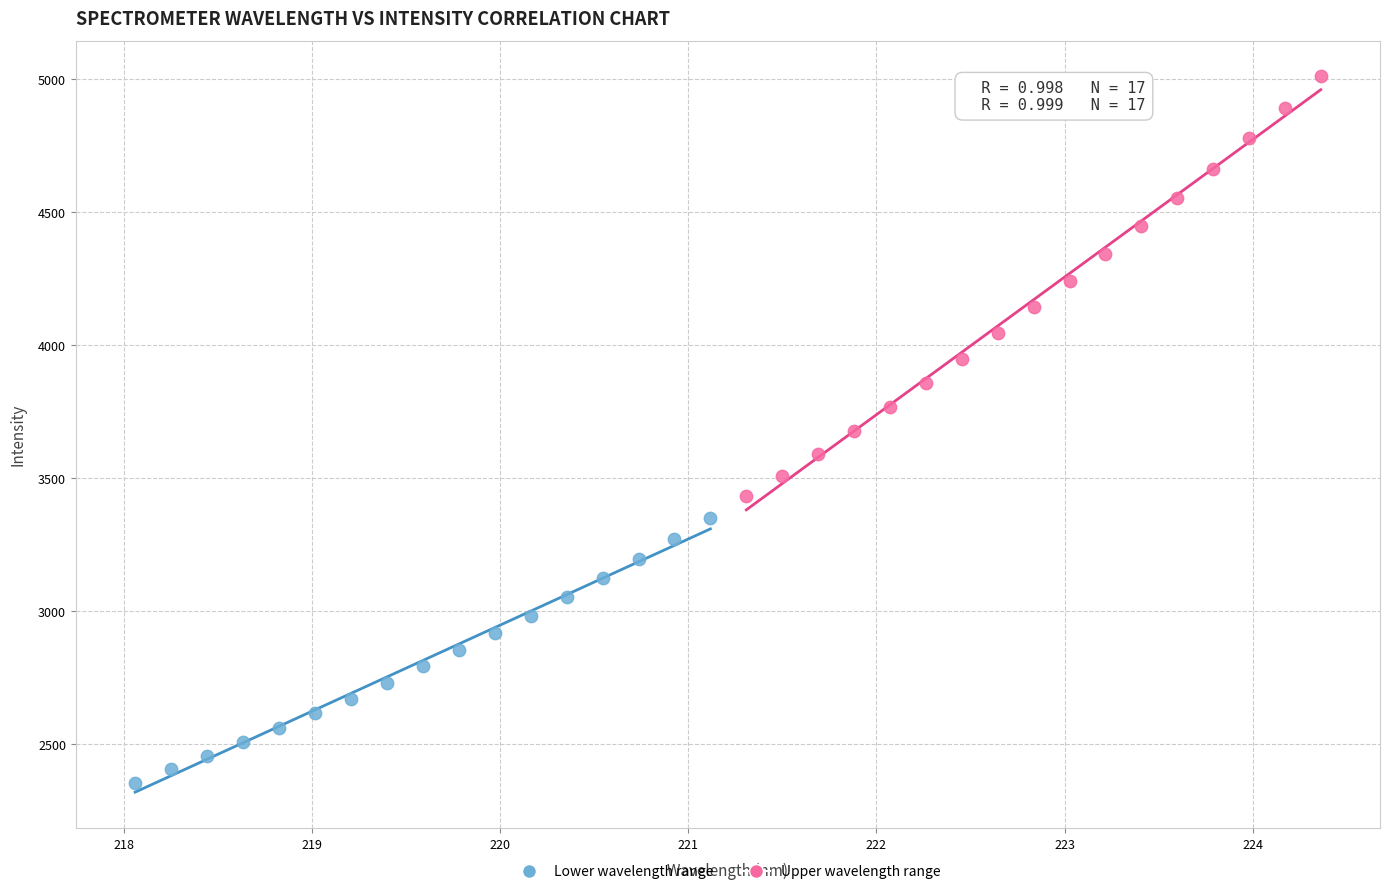

Which series reaches the minimum Y coordinate?

Lower wavelength range